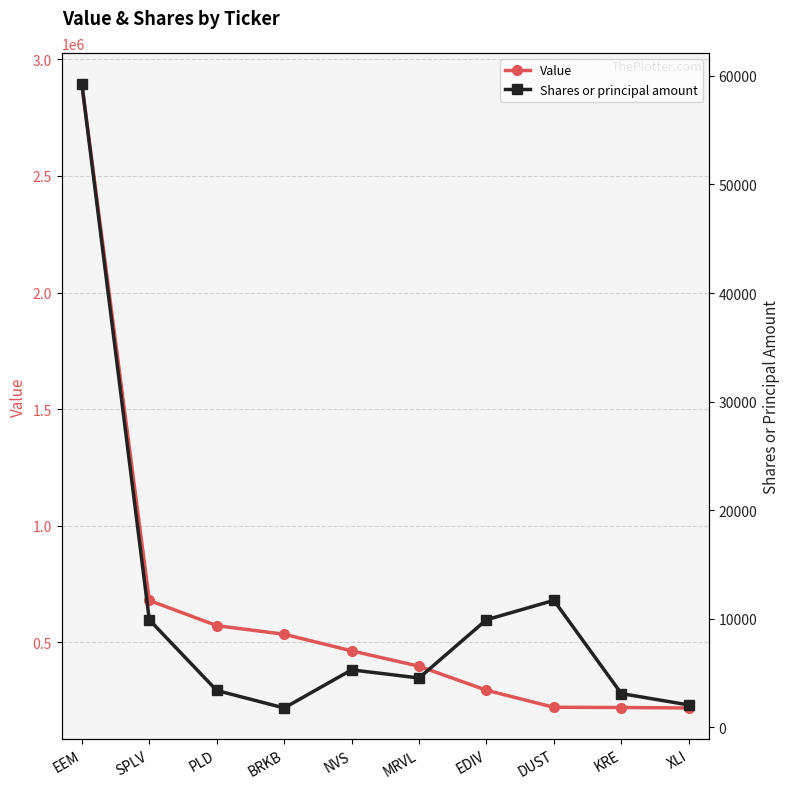

What are all the series names shown in the legend?

Value, Shares or principal amount